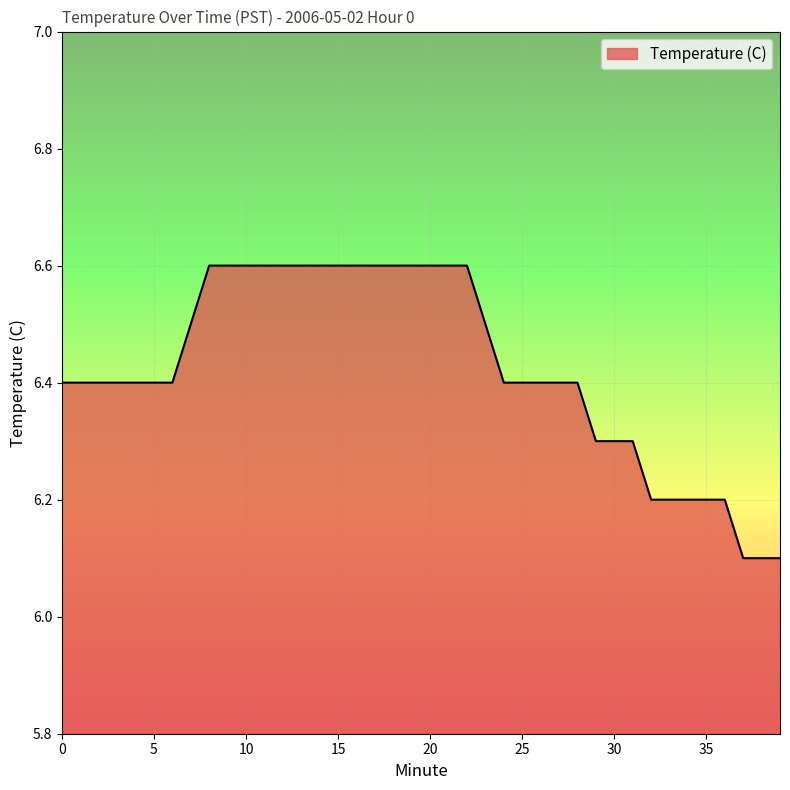

What is the average value?

6.4